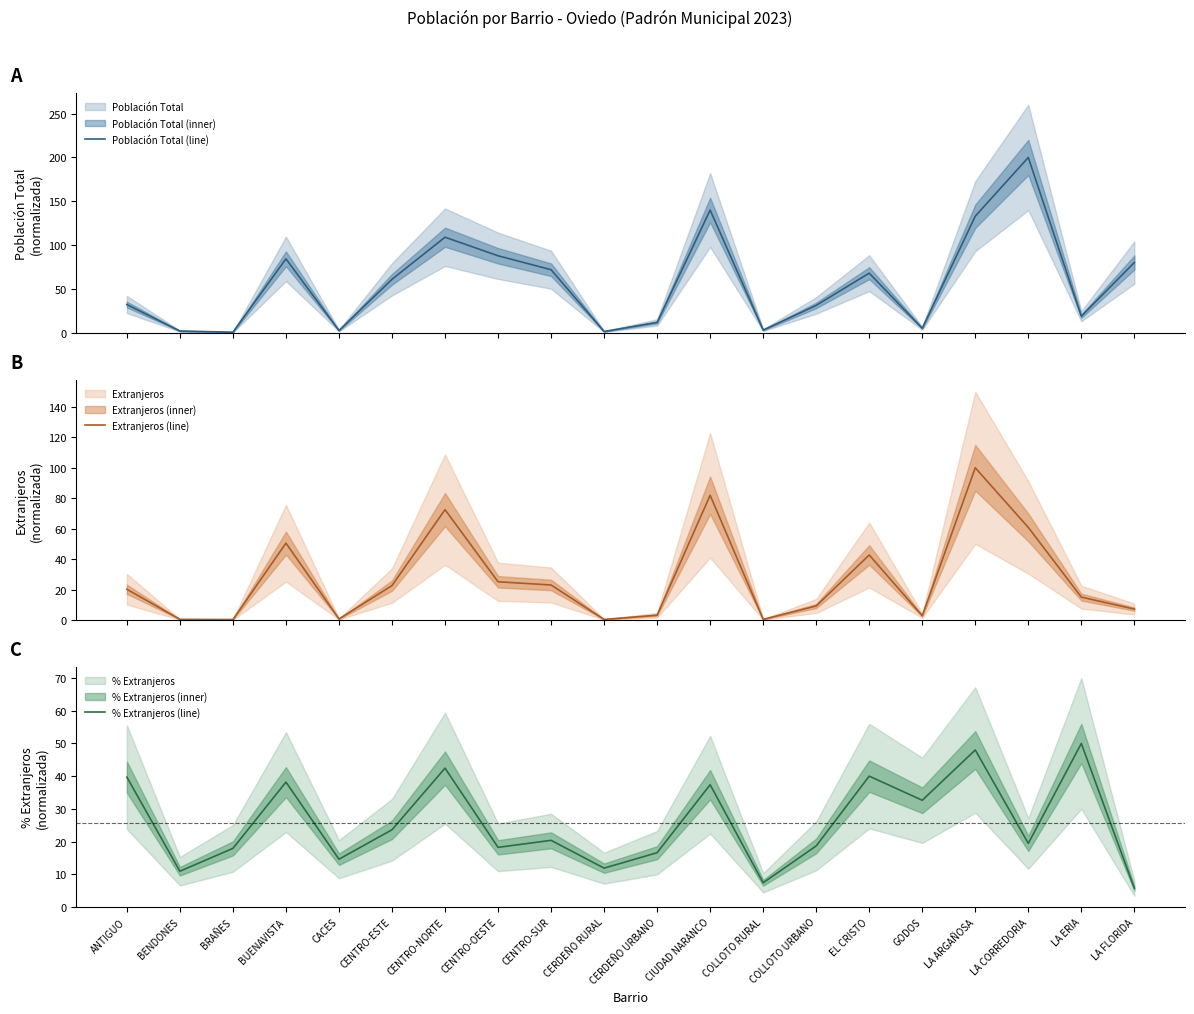

Reading left to right, list all the values displayed in this chart.

Población Total (line): 32.5	2.2	0.9	84.5	2.8	61.2	109.1	88.0	72.1	1.7	12.1	140.1	3.3	31.5	68.2	5.4	133.1	200.0	19.2	80.3
Extranjeros (line): 20.2	0.4	0.3	50.5	0.6	22.6	72.5	25.1	23.0	0.3	3.1	81.9	0.4	9.2	42.7	2.7	100.0	60.8	15.0	7.1
% Extranjeros (line): 39.7	10.9	17.9	38.2	14.6	23.6	42.5	18.2	20.4	11.9	16.6	37.4	7.4	18.7	40.0	32.6	48.0	19.4	50.0	5.7